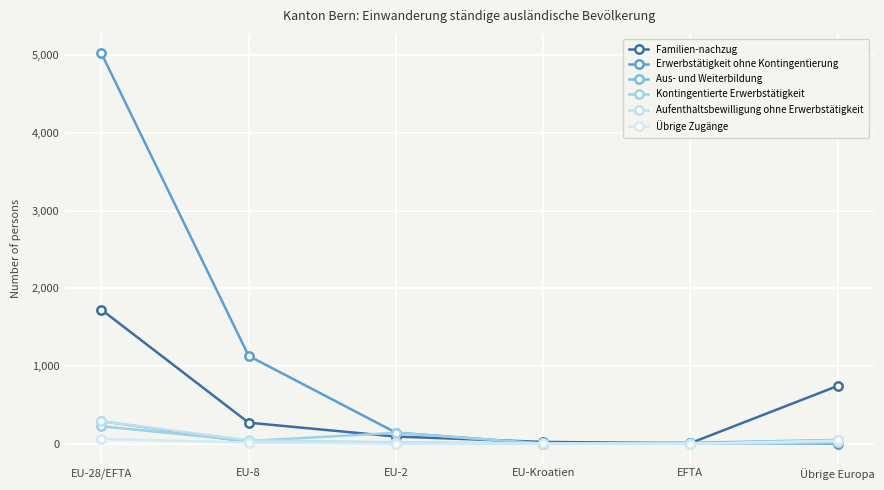

True or false: Aufenthaltsbewilligung ohne Erwerbstätigkeit has more than 0 points higher than both neighbors.

False